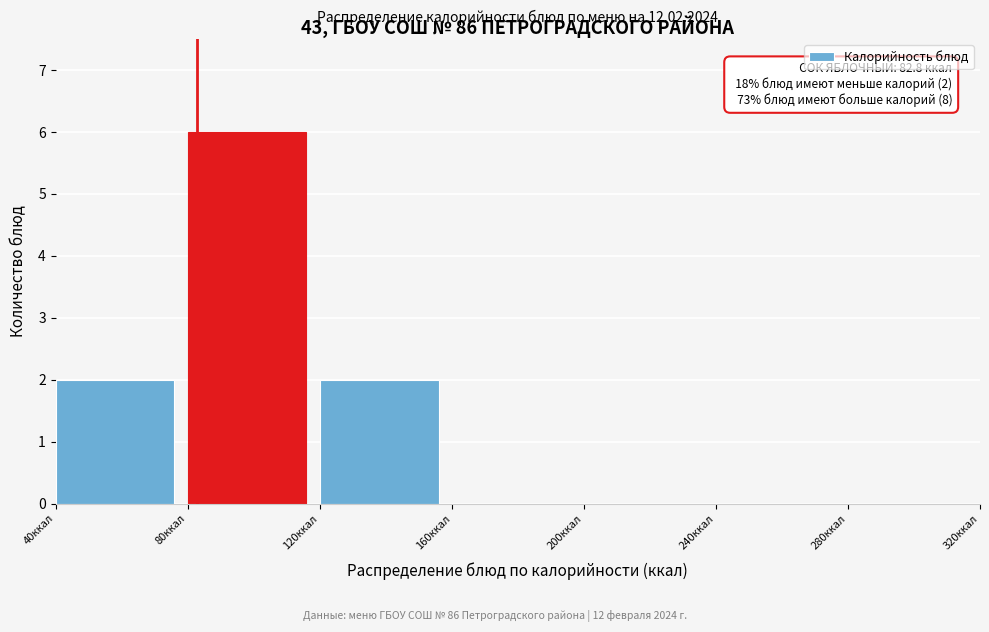

Over which range of the x-axis is the bar tallest?

80 to 120